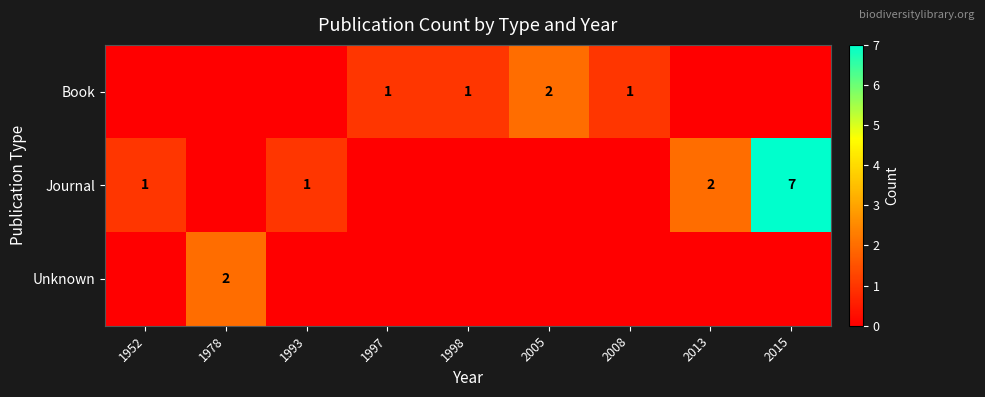

What is the difference between the highest and lowest values at 1993?

1